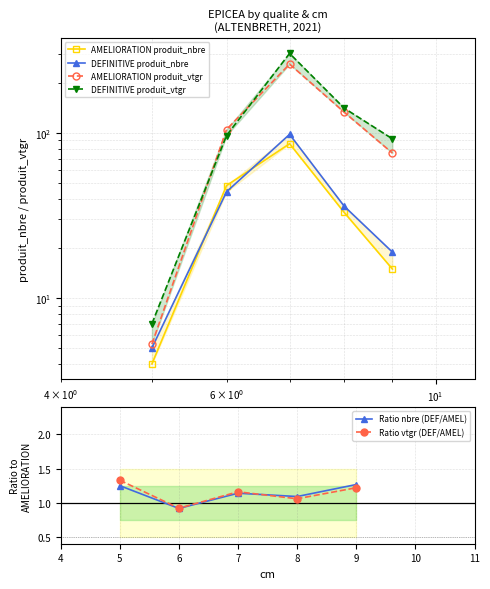

Reading left to right, what are all the values shown in this chart?

AMELIORATION produit_nbre: 4.0	48.0	86.0	33.0	15.0
DEFINITIVE produit_nbre: 5.0	44.0	98.0	36.0	19.0
AMELIORATION produit_vtgr: 5.3	104.8	260.9	133.4	75.5
DEFINITIVE produit_vtgr: 7.0	96.4	302.7	141.1	92.1
Ratio nbre (DEF/AMEL): 1.2	0.9	1.1	1.1	1.3
Ratio vtgr (DEF/AMEL): 1.3	0.9	1.2	1.1	1.2